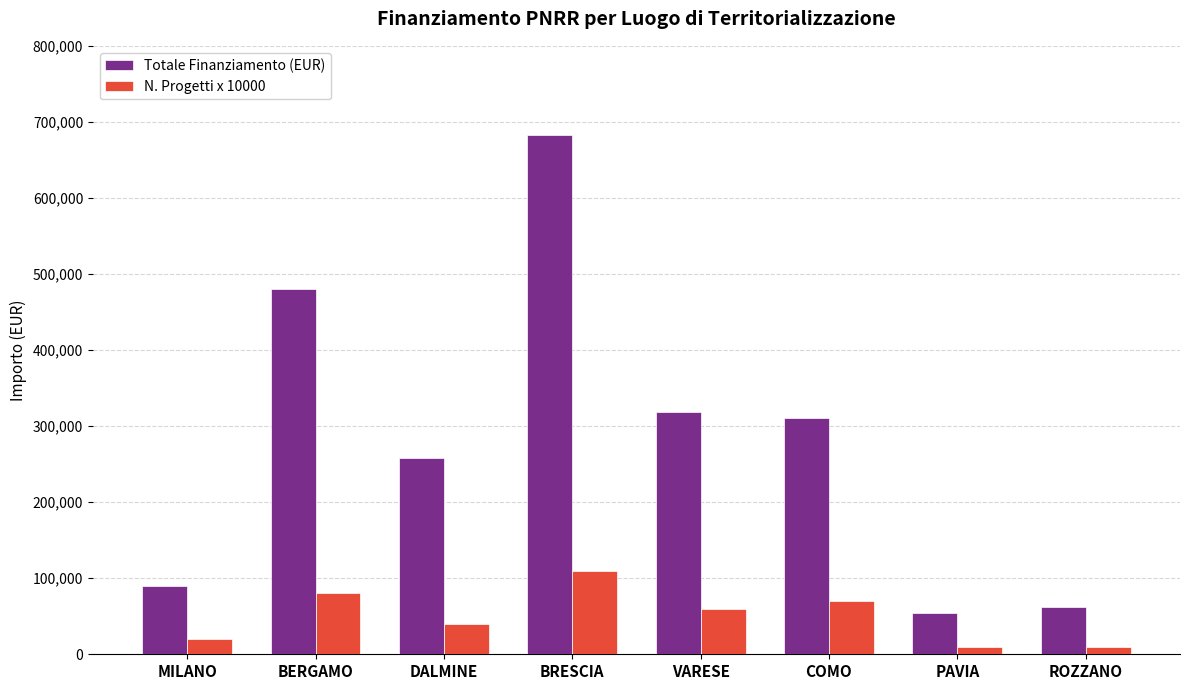

What is the sum of all Totale Finanziamento (EUR) values?

2258793.9